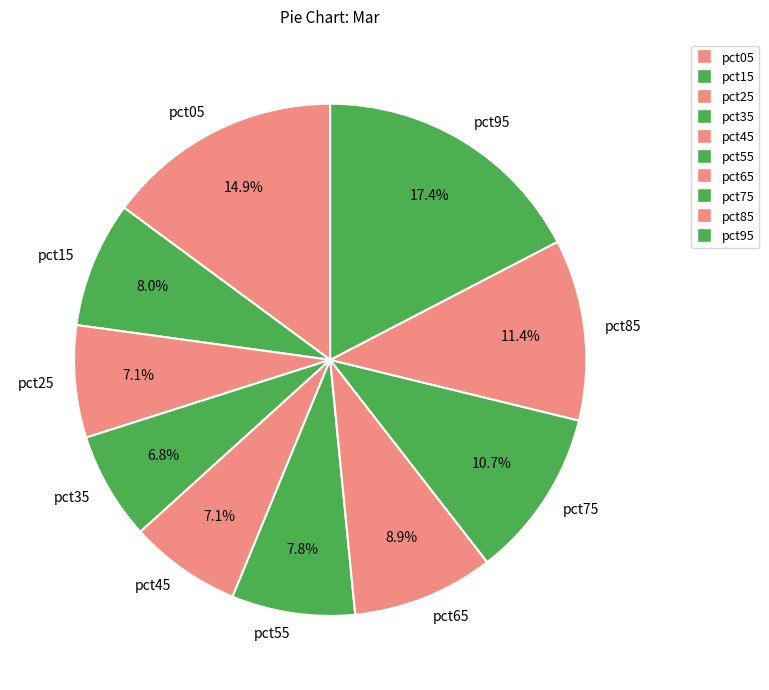

Combined, do pct75 and pct45 account for over 50%?

No